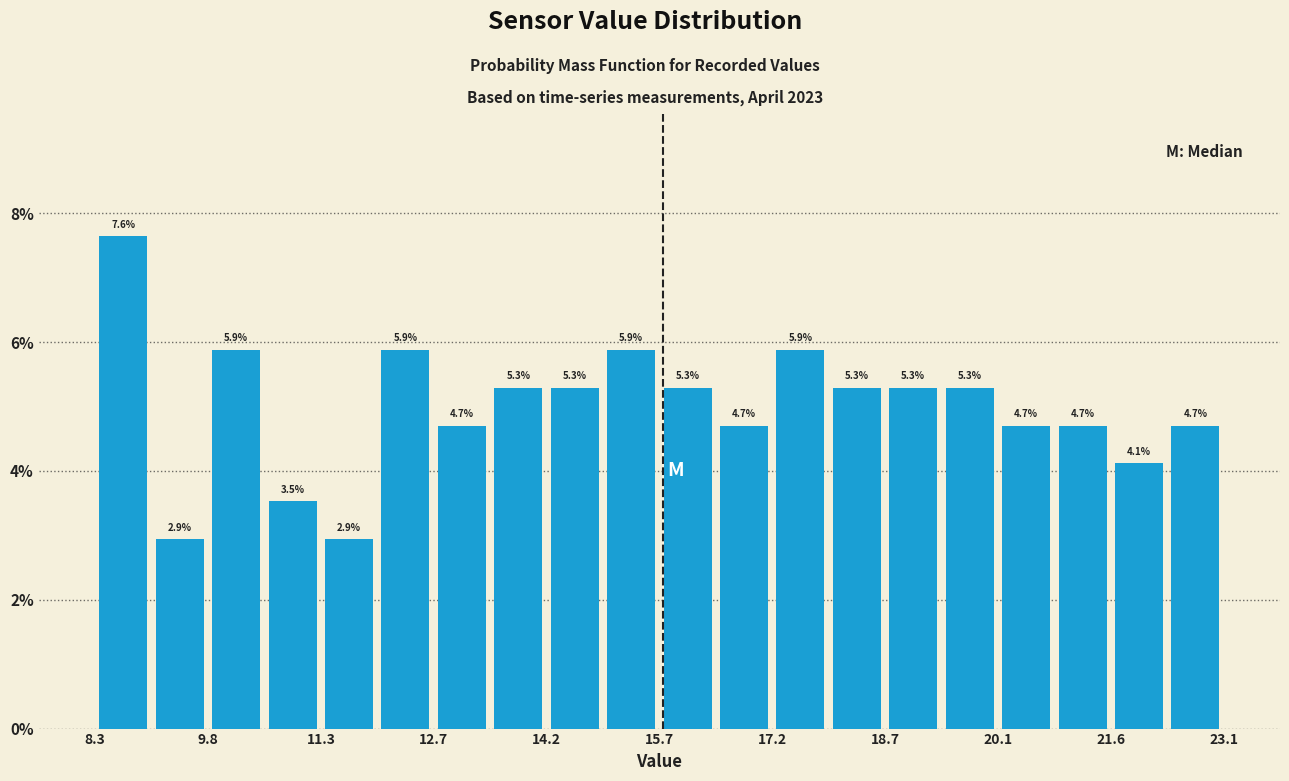

Around what value on the x-axis is the tallest bar? Give the approximate position of its centre, as read against the axis.

8.6